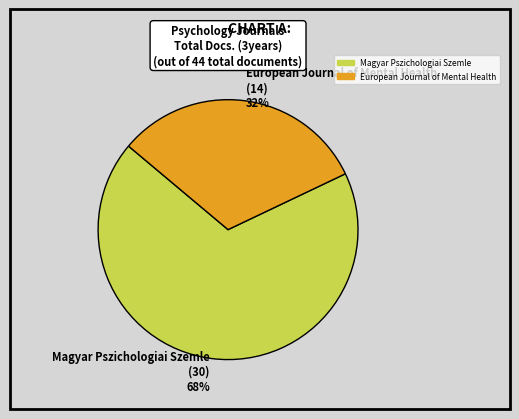

How many segments does this pie chart have?

2